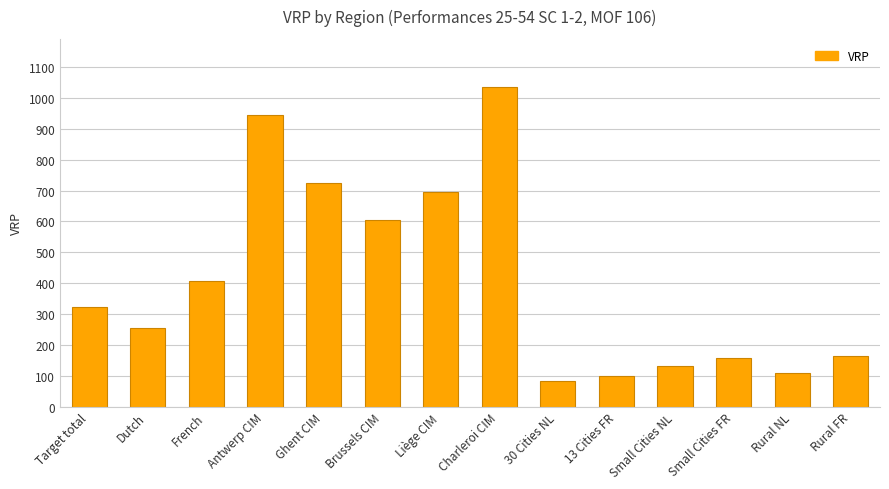

What is the label of the 8th bar from the left?

Charleroi CIM